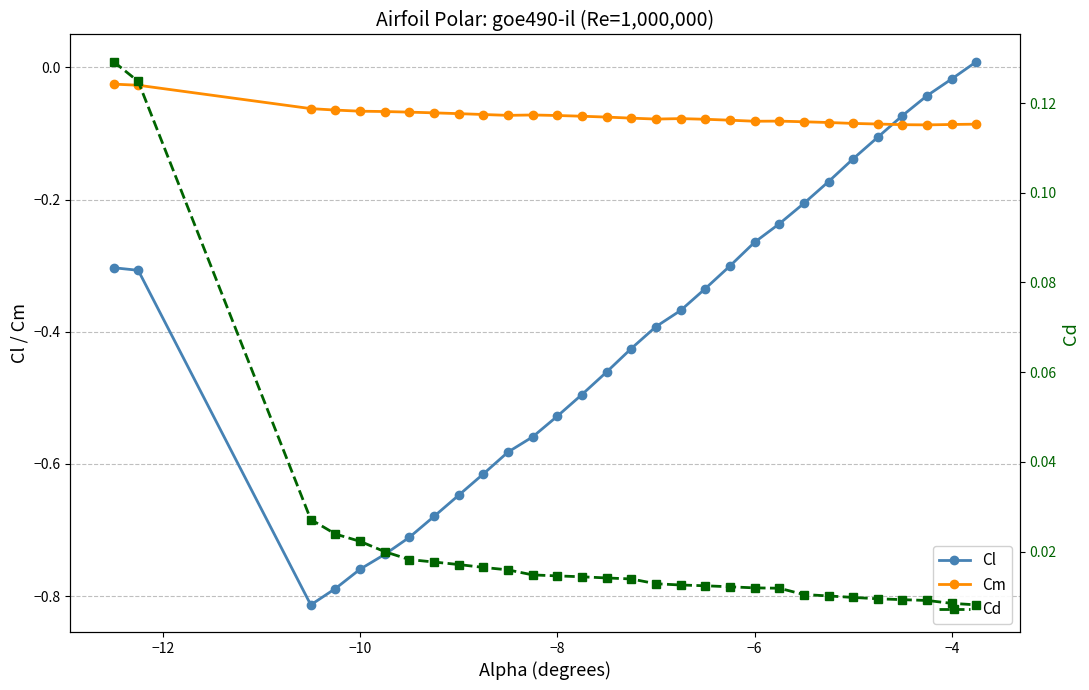

True or false: Cl has more than 2 points higher than both neighbors.

False